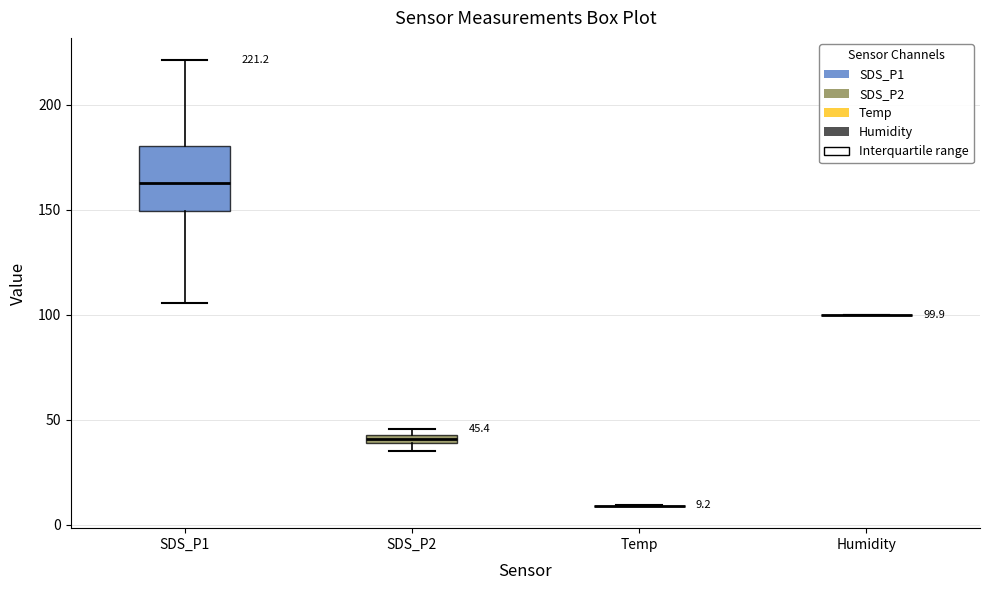

Comparing the boxes themselves (not the whiskers), which one is the tallest?

SDS_P1